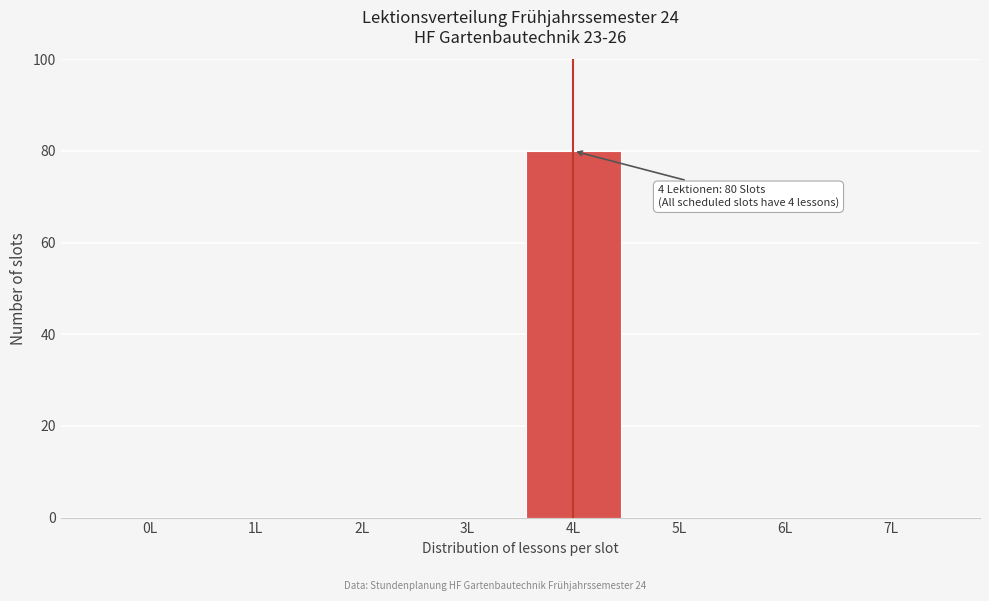

Reading left to right, transcribe all the data shown in this chart.

0L=0	1L=0	2L=0	3L=0	4L=80	5L=0	6L=0	7L=0